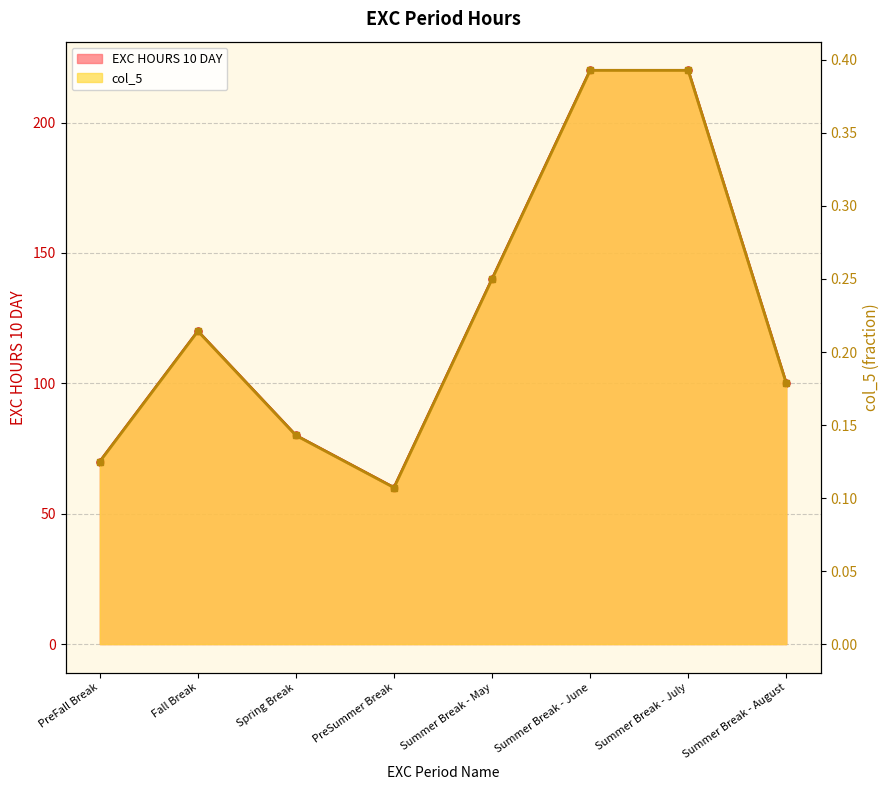

At Fall Break, list the series in order from largest to smallest.

EXC HOURS 10 DAY, col_5